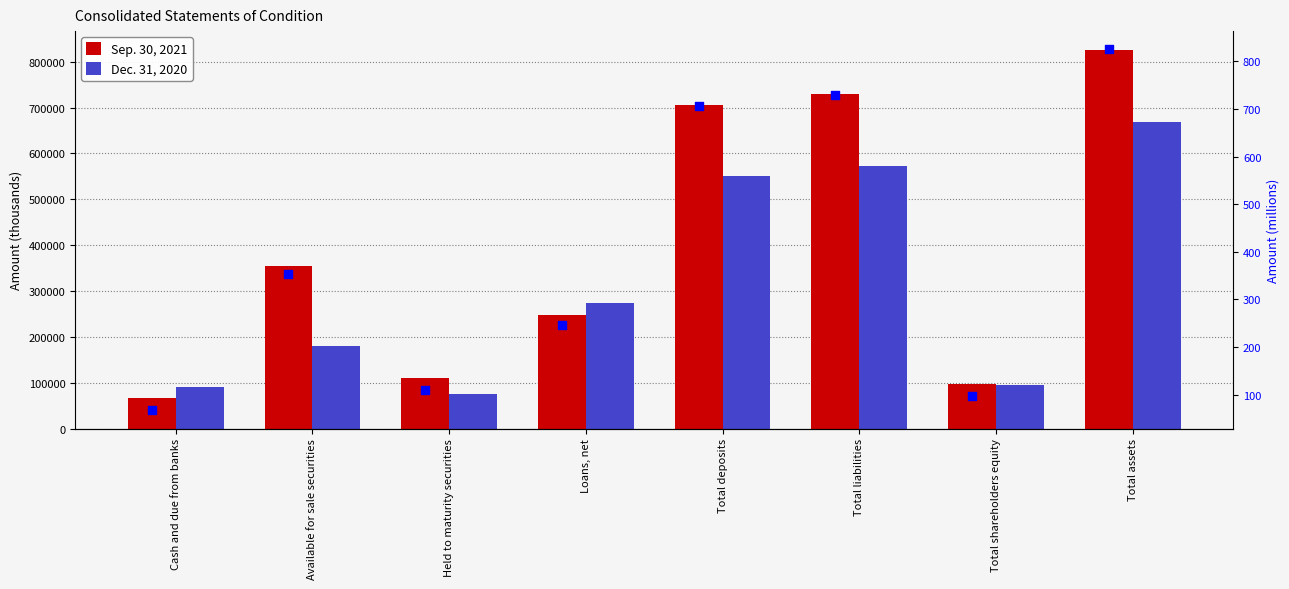

Which series reaches the maximum Y coordinate?

Sep. 30, 2021